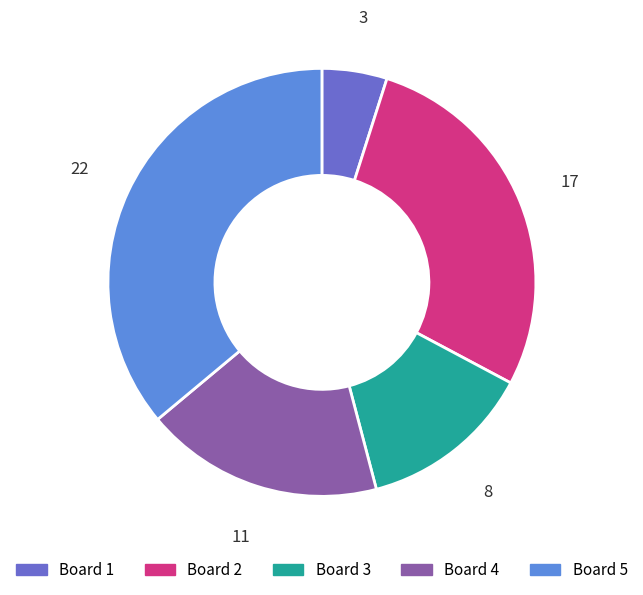

Count the number of slices in the pie.

5